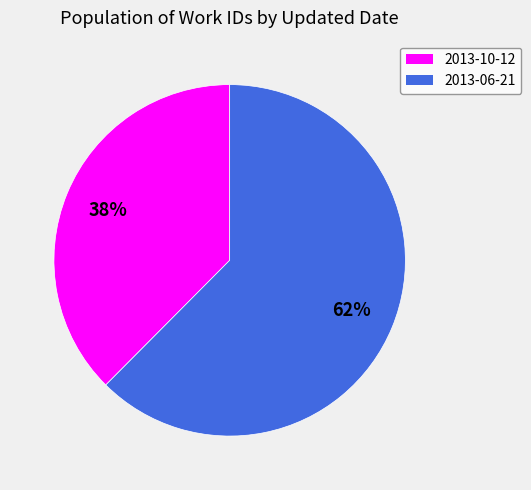

Count the number of slices in the pie.

2